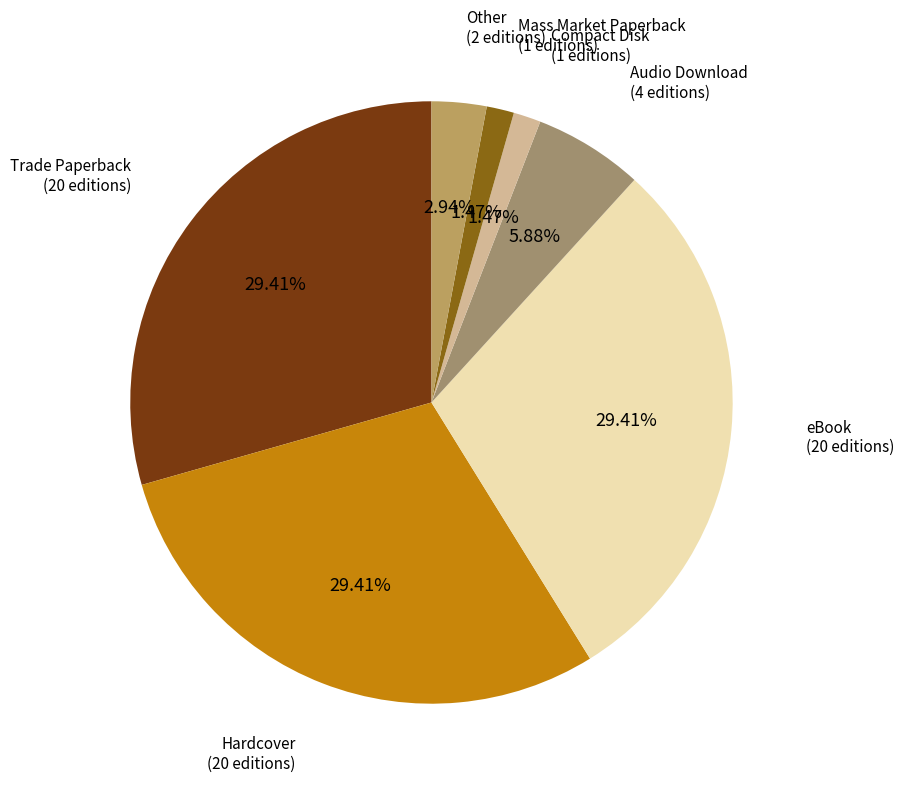

How many slices are in this pie chart?

7